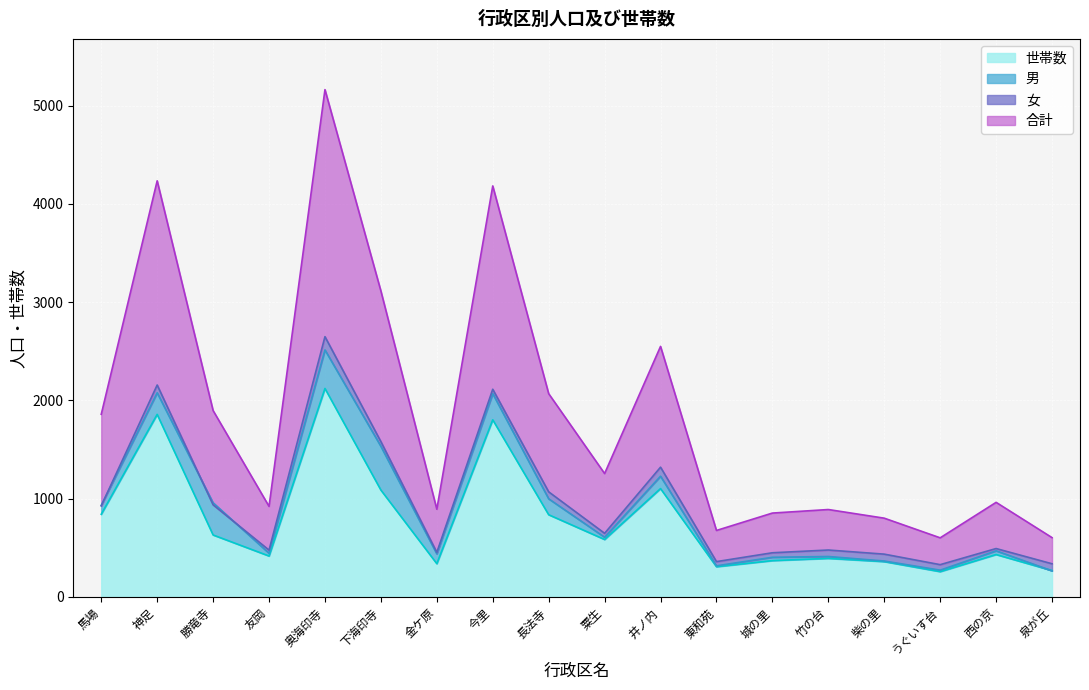

Does the chart display data point markers on the line(s)?

No